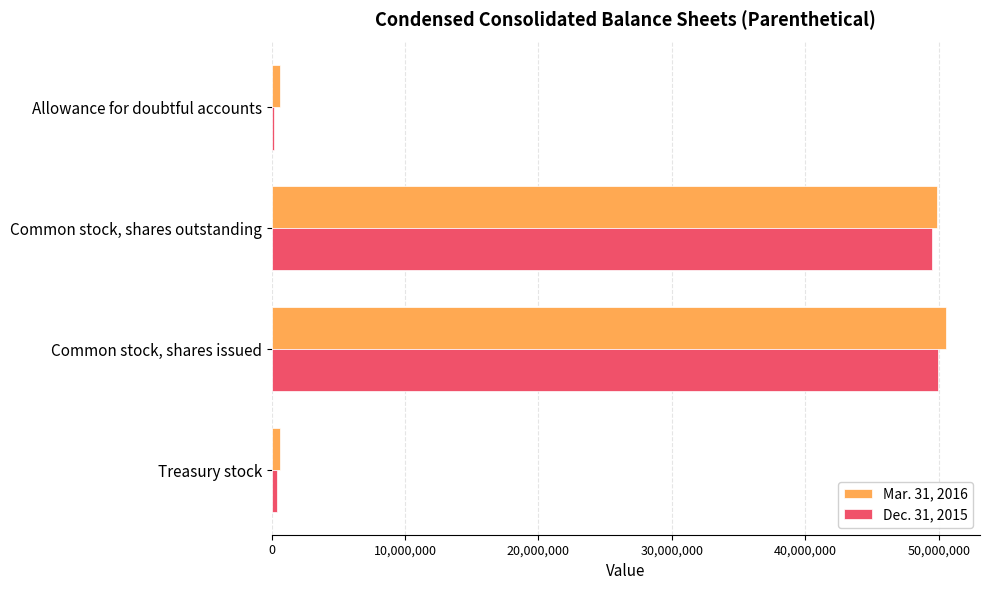

What are all the series names shown in the legend?

Mar. 31, 2016, Dec. 31, 2015